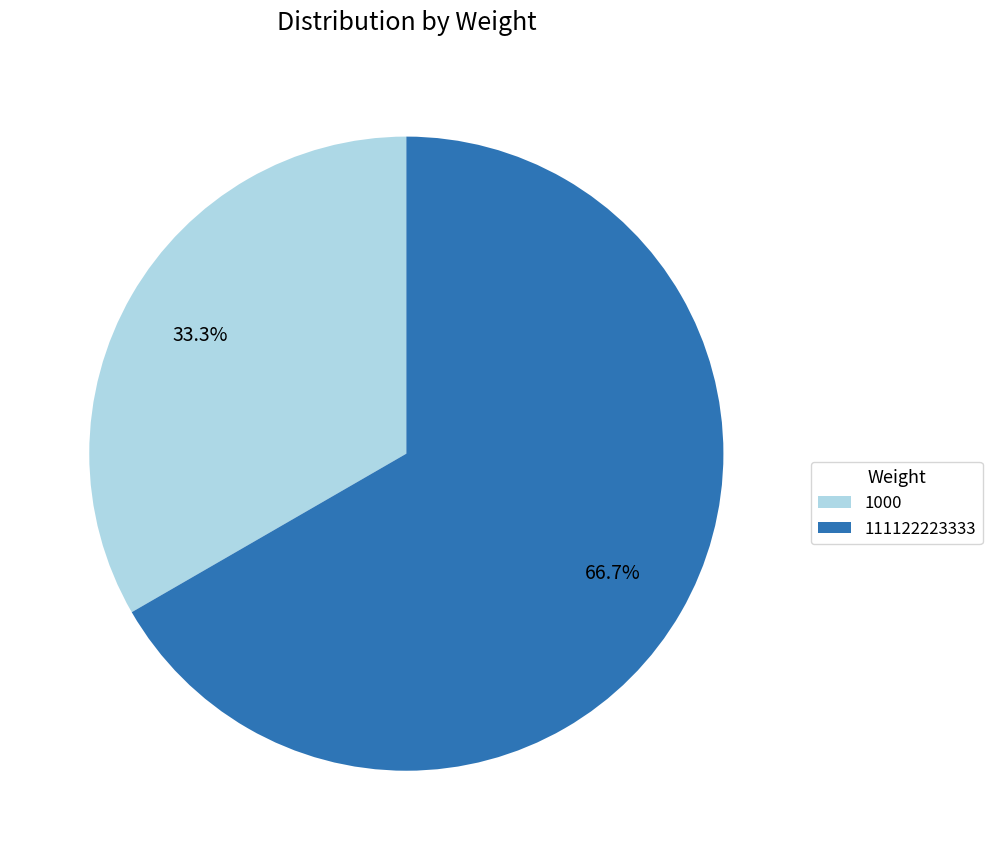

Does any single category account for the majority?

Yes